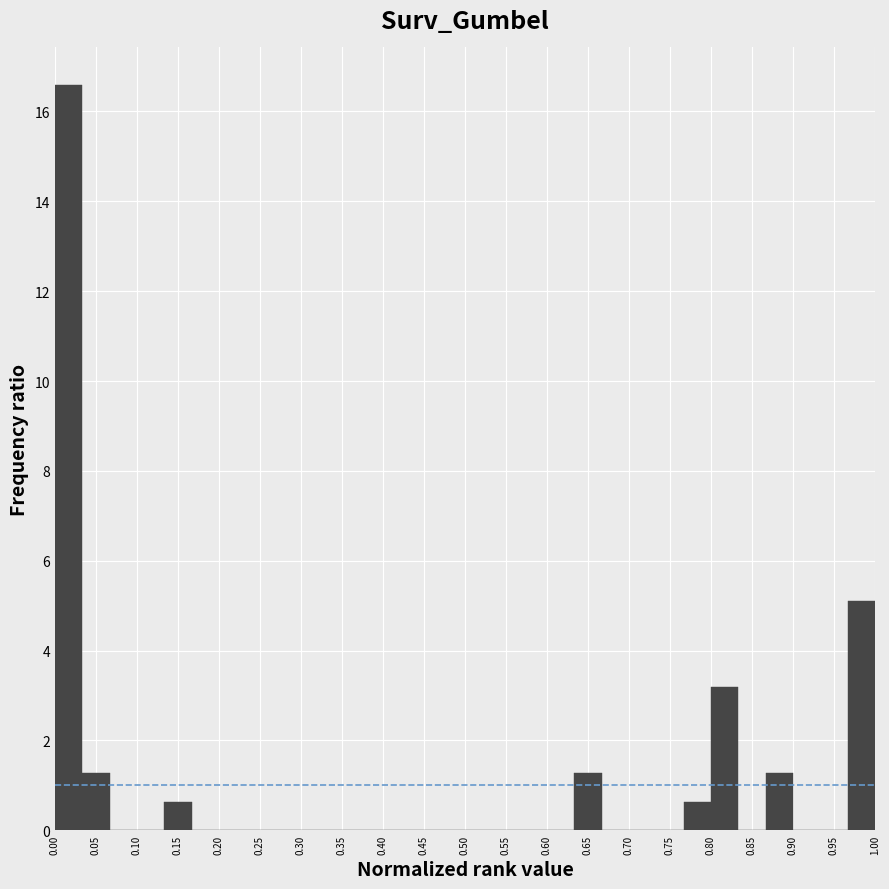

Reading left to right, list every bar in this chart as the range it spans on the x-axis followed by its height. Neither the bar edges nor the heights are printed on the chart, so give them approximately, as read against the axes.

0.000 to 0.035: 16.6
0.035 to 0.065: 1.2
0.065 to 0.100: 0
0.100 to 0.135: 0
0.135 to 0.165: 0.6
0.165 to 0.200: 0
0.200 to 0.235: 0
0.235 to 0.265: 0
0.265 to 0.300: 0
0.300 to 0.335: 0
0.335 to 0.365: 0
0.365 to 0.400: 0
0.400 to 0.435: 0
0.435 to 0.465: 0
0.465 to 0.500: 0
0.500 to 0.535: 0
0.535 to 0.565: 0
0.565 to 0.600: 0
0.600 to 0.635: 0
0.635 to 0.665: 1.2
0.665 to 0.700: 0
0.700 to 0.735: 0
0.735 to 0.765: 0
0.765 to 0.800: 0.6
0.800 to 0.835: 3.2
0.835 to 0.865: 0
0.865 to 0.900: 1.2
0.900 to 0.935: 0
0.935 to 0.965: 0
0.965 to 1.000: 5.2